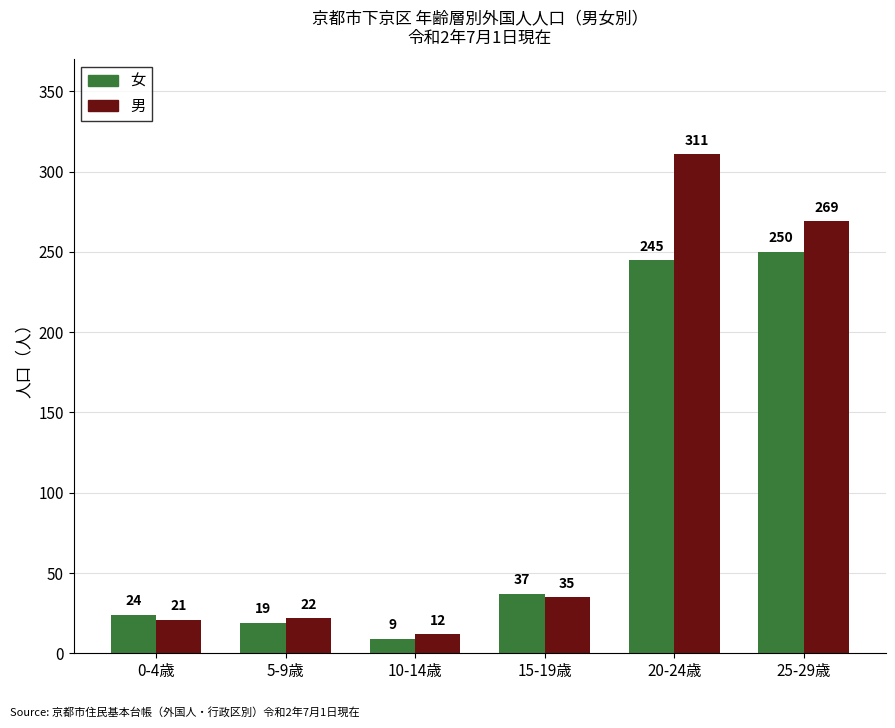

What is the difference between the highest and lowest values at 15-19歳?

2